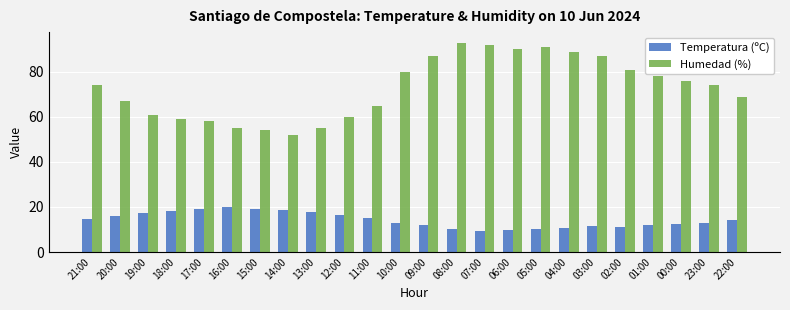

What is the total value across all series at 05:00?

101.1